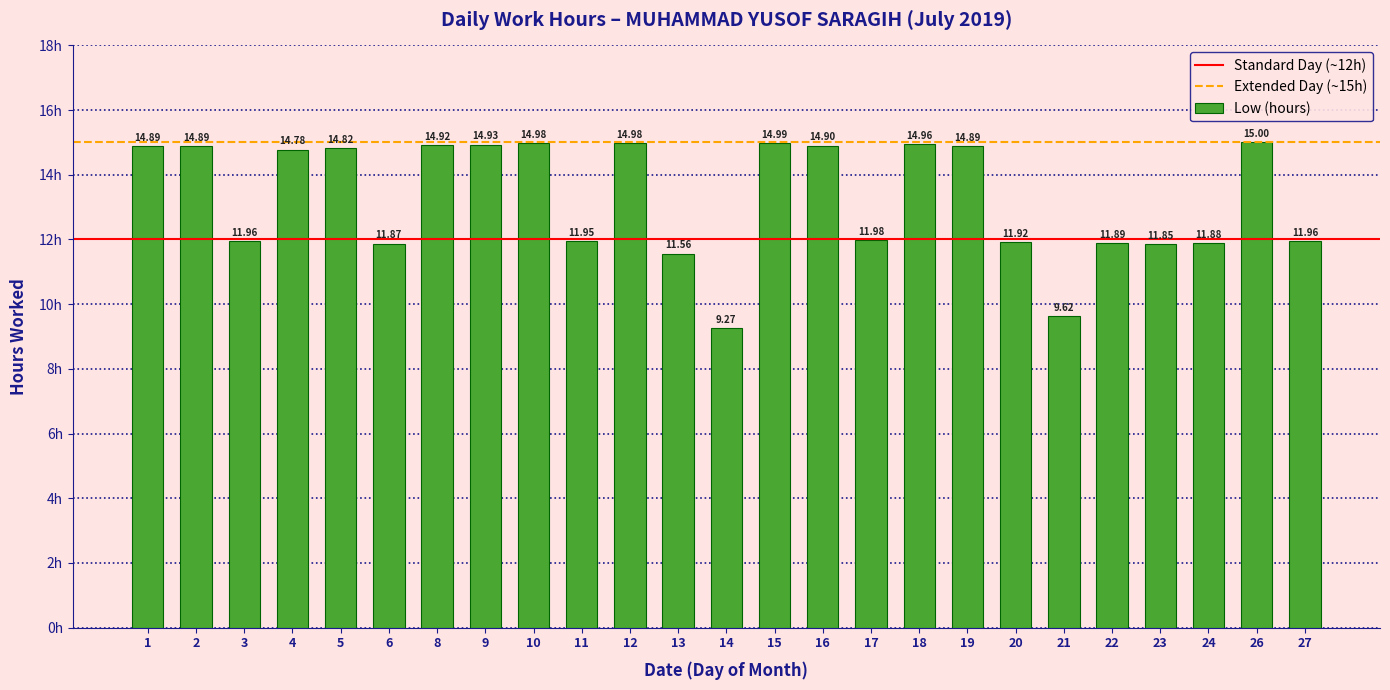

What is the sum of the values at 9 and 19?

29.8